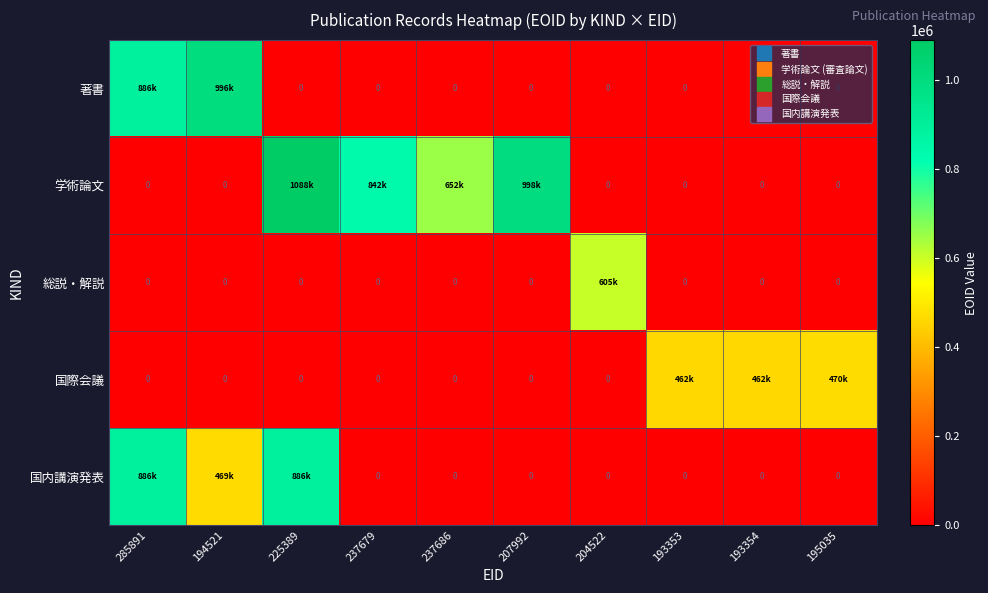

At which category does the chart reach its peak across all series?

225389